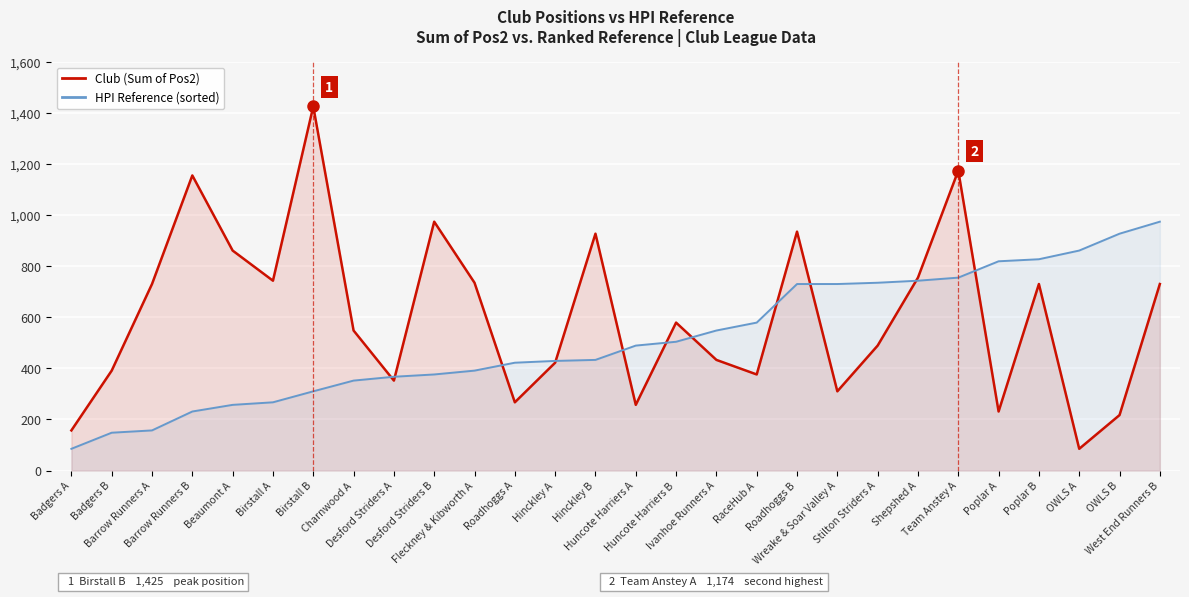

Reading left to right, extract all data points from this chart.

Club (Sum of Pos2): Badgers A=157	Badgers B=391	Barrow Runners A=730	Barrow Runners B=1155	Beaumont A=861	Birstall A=743	Birstall B=1425	Charnwood A=548	Desford Striders A=352	Desford Striders B=974	Fleckney & Kibworth A=735	Roadhoggs A=267	Hinckley A=422	Hinckley B=927	Huncote Harriers A=257	Huncote Harriers B=579	Ivanhoe Runners A=433	RaceHub A=376	Roadhoggs B=935	Wreake & Soar Valley A=310	Stilton Striders A=489	Shepshed A=755	Team Anstey A=1174	Poplar A=231	Poplar B=730	OWLS A=85	OWLS B=217	West End Runners B=730
HPI Reference (sorted): Badgers A=85	Badgers B=148	Barrow Runners A=157	Barrow Runners B=231	Beaumont A=257	Birstall A=267	Birstall B=310	Charnwood A=352	Desford Striders A=367	Desford Striders B=376	Fleckney & Kibworth A=391	Roadhoggs A=422	Hinckley A=429	Hinckley B=433	Huncote Harriers A=489	Huncote Harriers B=504	Ivanhoe Runners A=548	RaceHub A=579	Roadhoggs B=730	Wreake & Soar Valley A=730	Stilton Striders A=735	Shepshed A=743	Team Anstey A=755	Poplar A=819	Poplar B=827	OWLS A=861	OWLS B=927	West End Runners B=974